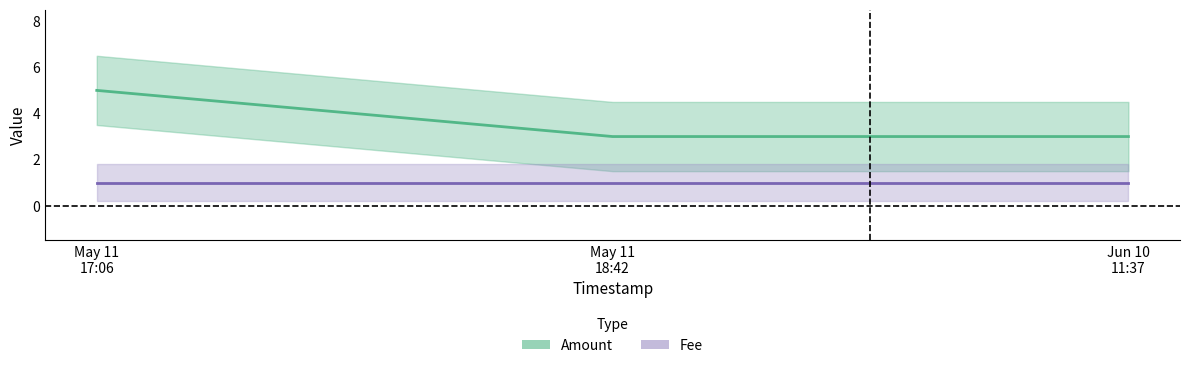

How many data points are above 3?

1